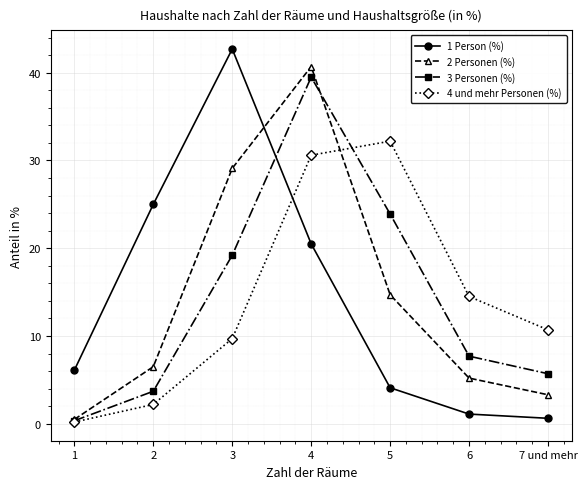

How many lines are shown in the chart?

4